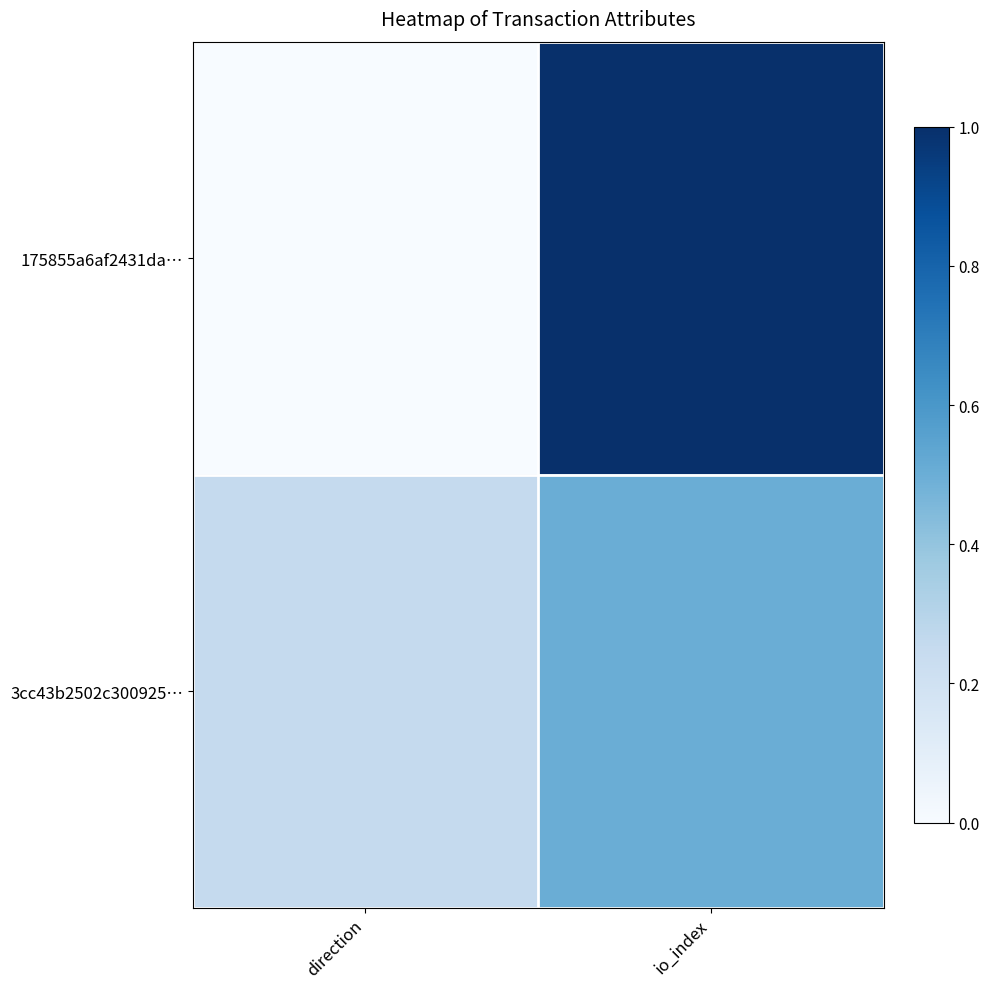

List the series in order of their peak value, highest first.

175855a6af2431da…, 3cc43b2502c300925…